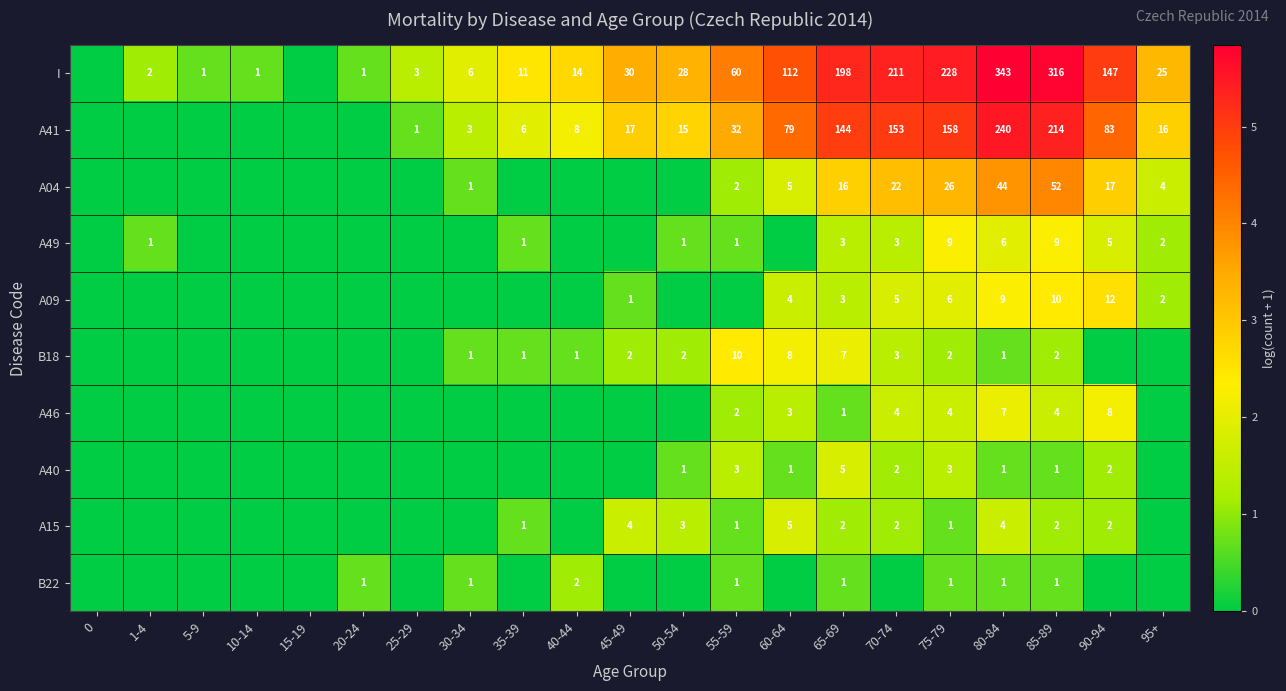

What is the difference between the A04 values at 70-74 and 55-59?

20